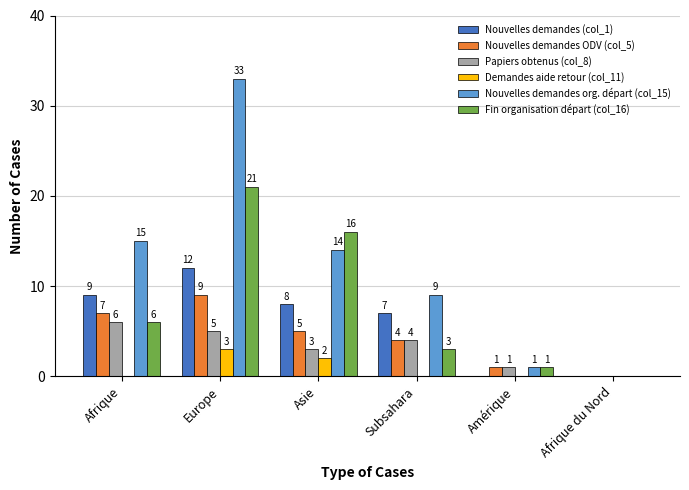

What is the total value across all series at Amérique?

4